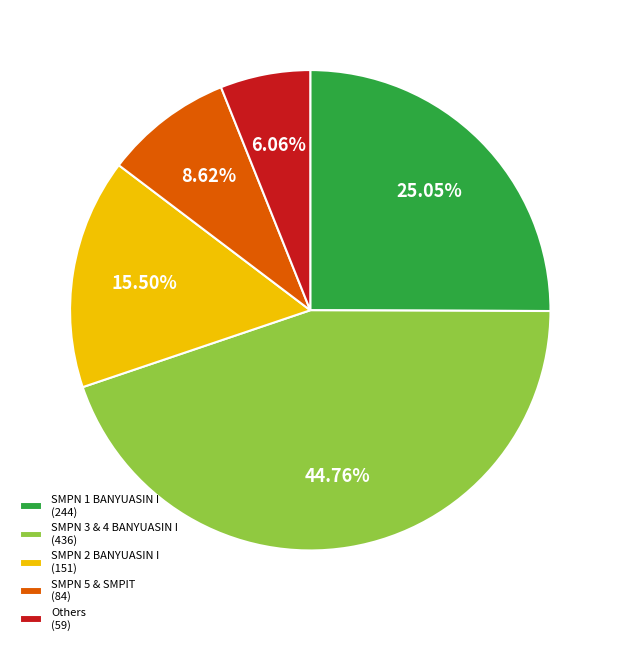

Is the sum of SMPN 5 & SMPIT (84) and SMPN 1 BANYUASIN I (244) greater than half?

No